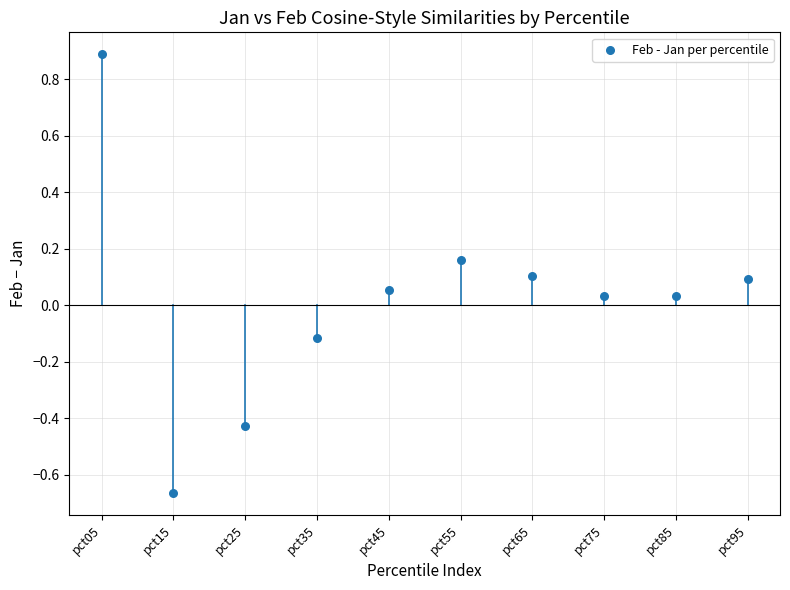

What is the range of Y values (max minus min)?

1.6